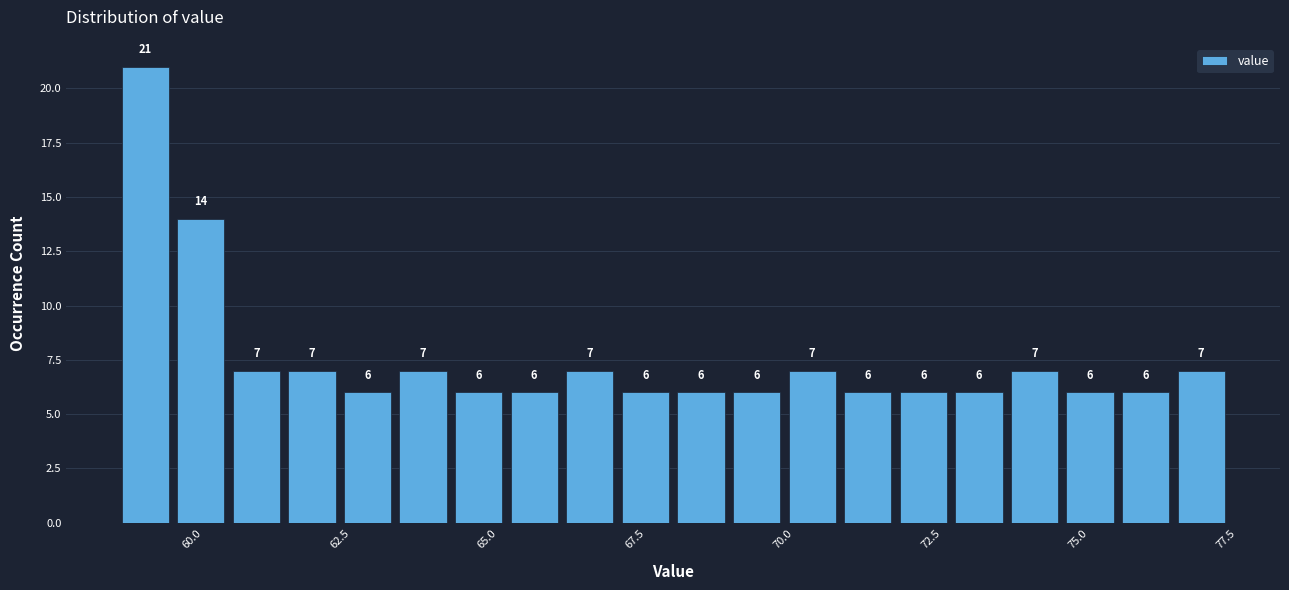

Read against the x-axis, roughly where is the centre of the tallest bar?

59.0